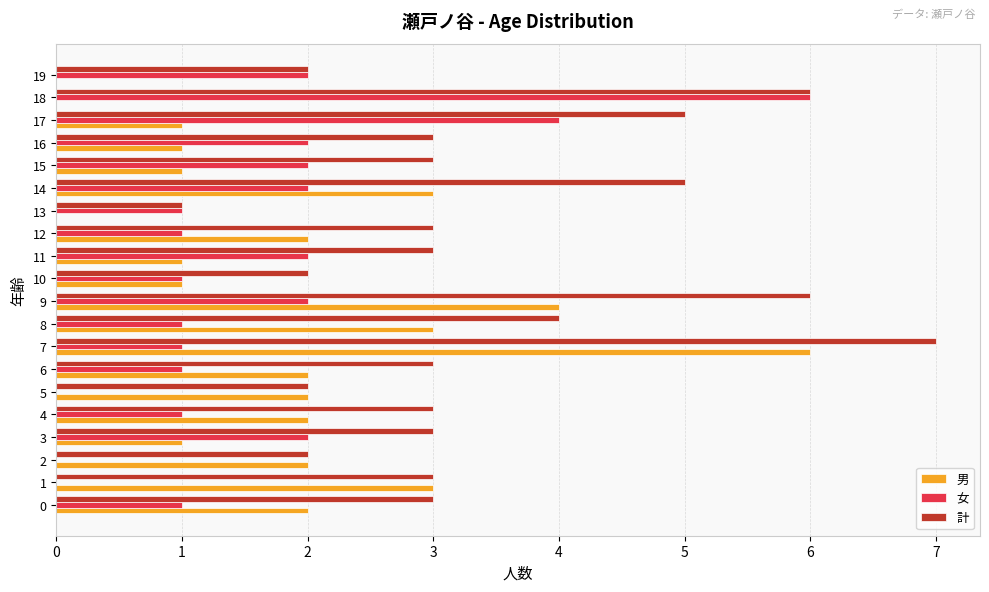

Which series has the largest total across all categories?

計